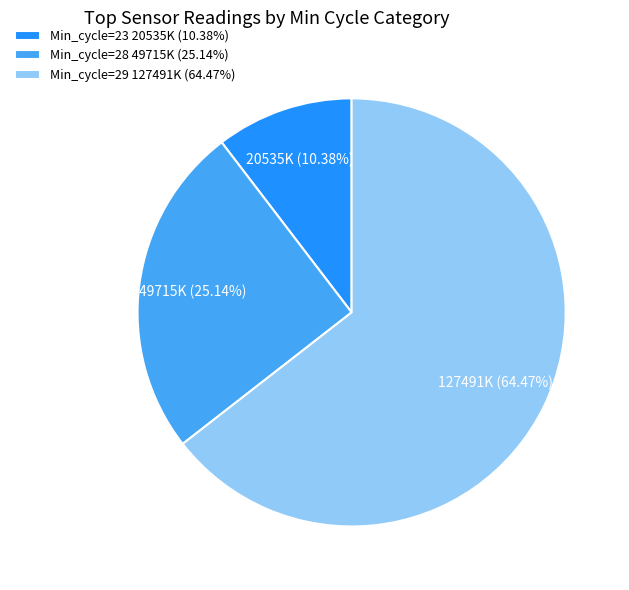

Combined, do Min_cycle=29 127491K (64.47%) and Min_cycle=28 49715K (25.14%) account for over 50%?

Yes